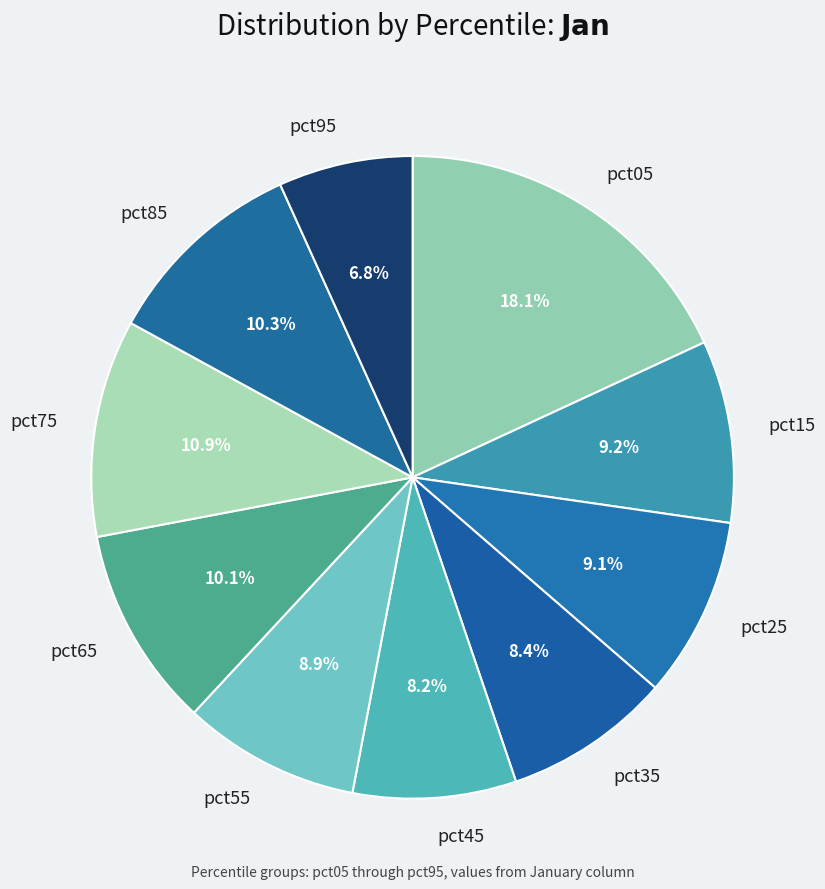

What is the largest slice in the pie chart?

pct05